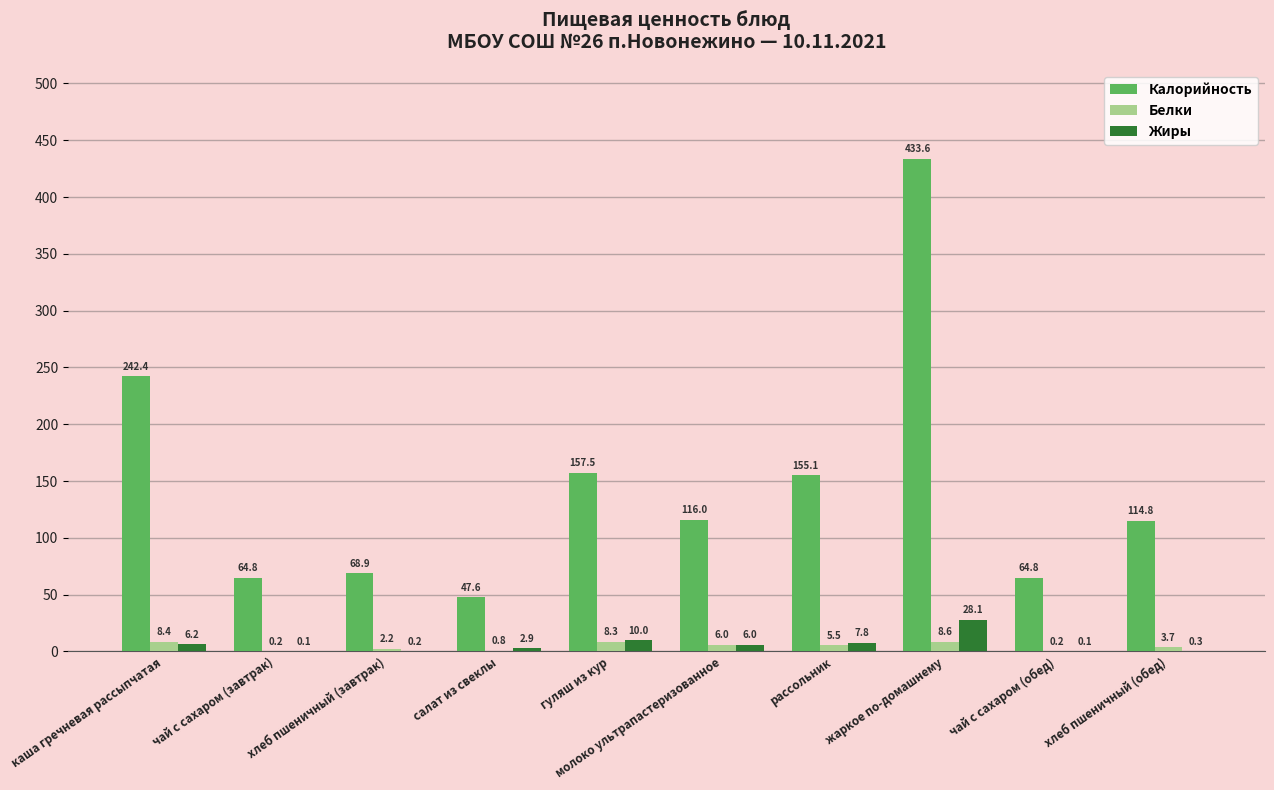

True or false: Жиры has a value of 10.0 at гуляш из кур.

True